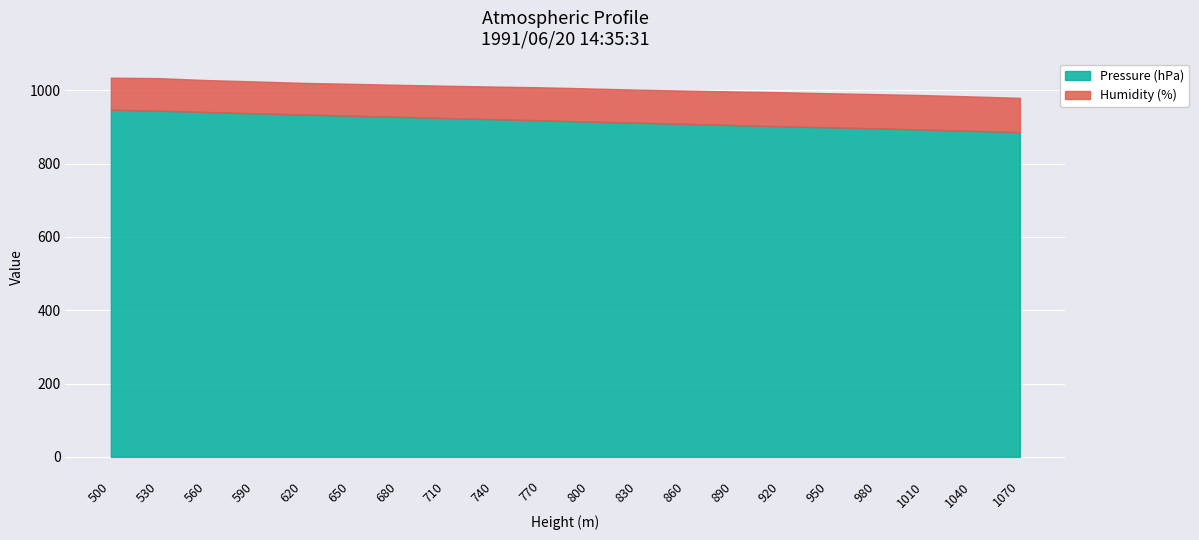

True or false: Pressure (hPa) has a value of 901.8 at 920.

True